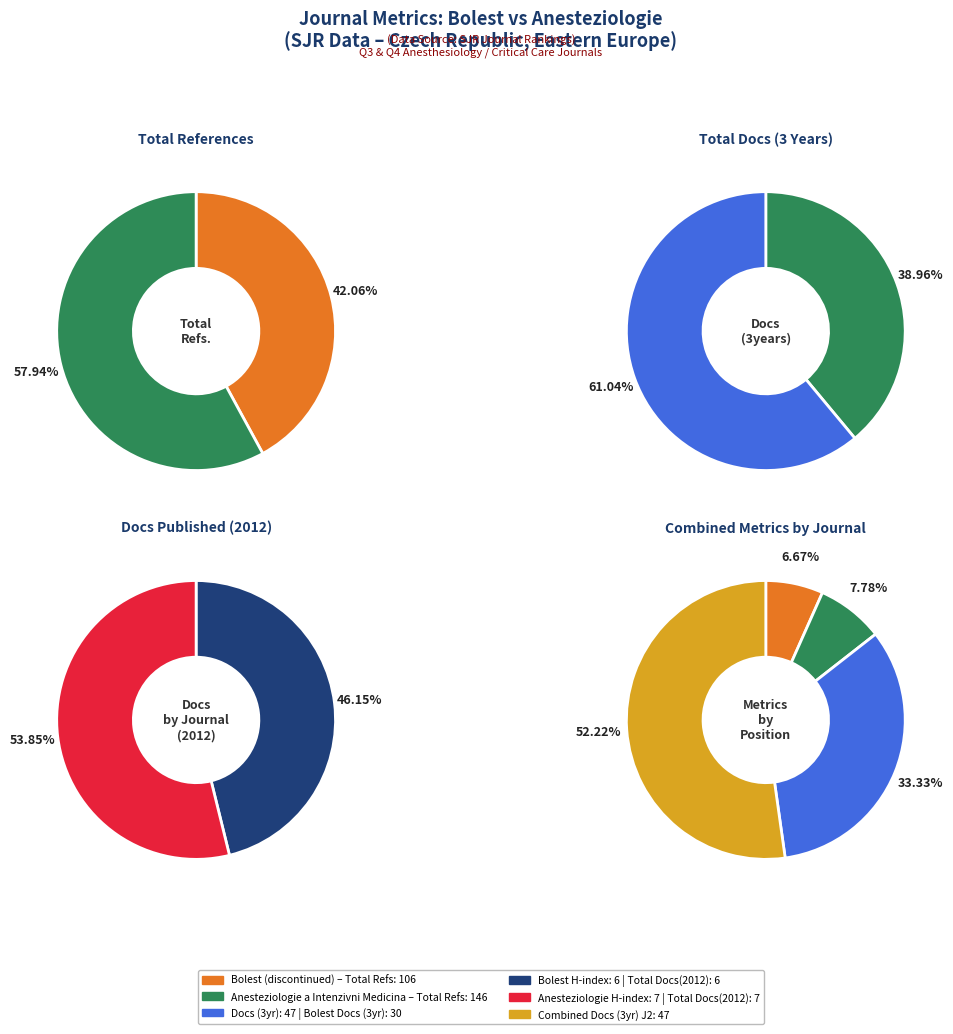

To the nearest percent, what is the combined percentage of Anesteziologie a Intenzivni Medicina and Bolest (discontinued)?

100%